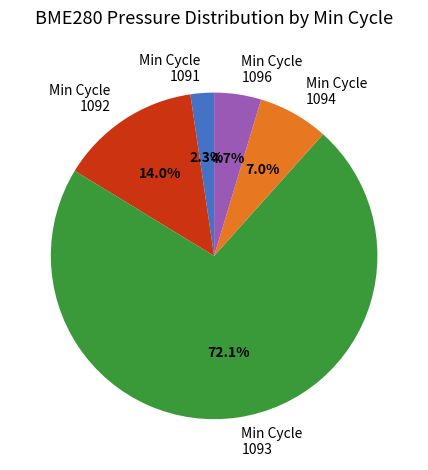

How much of the chart is everything except Min Cycle 1096?

95.3%